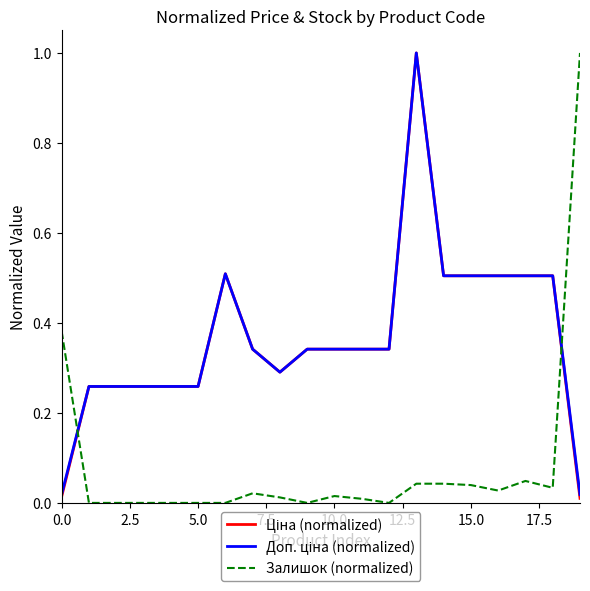

True or false: Доп. ціна (normalized) and Залишок (normalized) cross at least once.

True